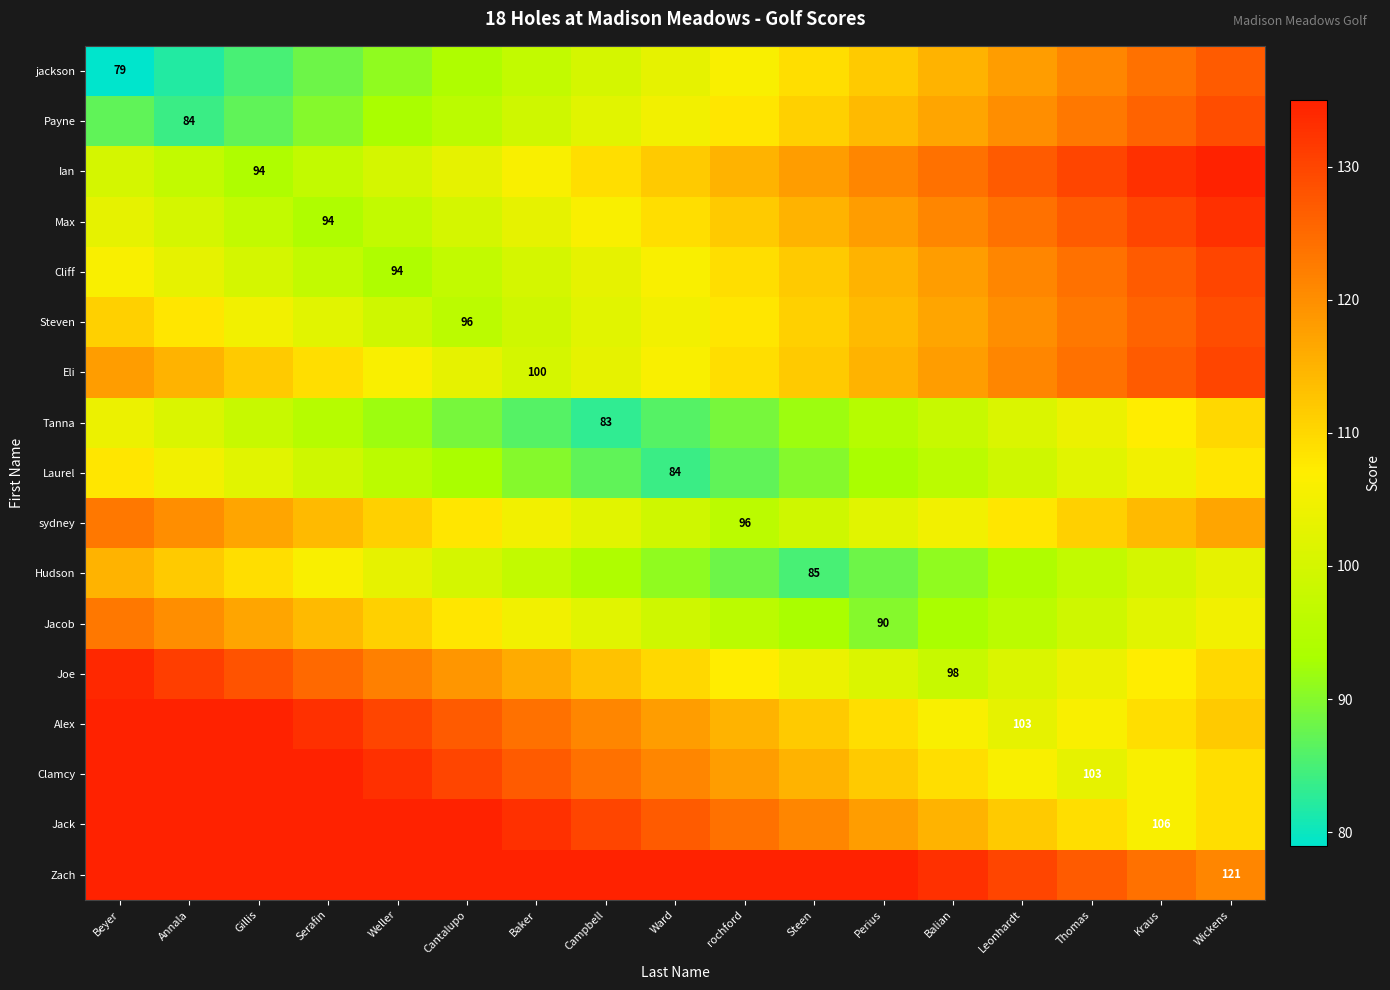

The Joe series shows 128 at Balian. True or false?

False